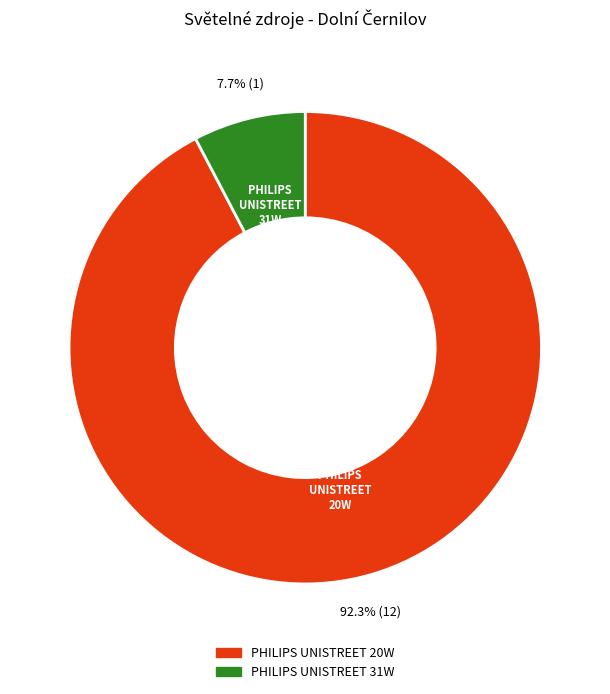

How many slices are in this pie chart?

2